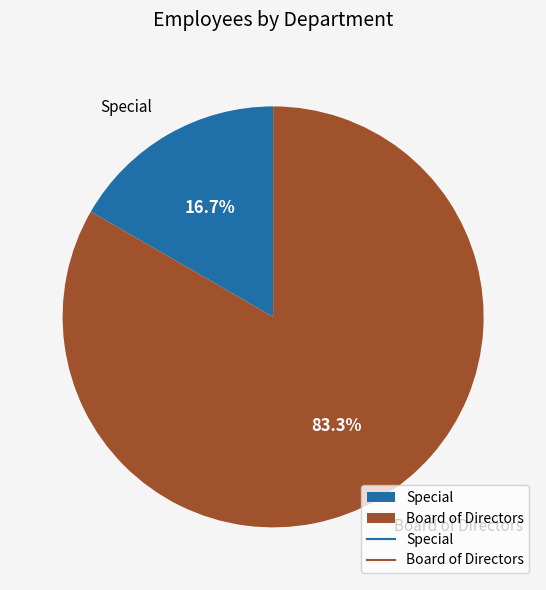

To the nearest percent, what is the difference between the largest and smallest slice percentages?

67%